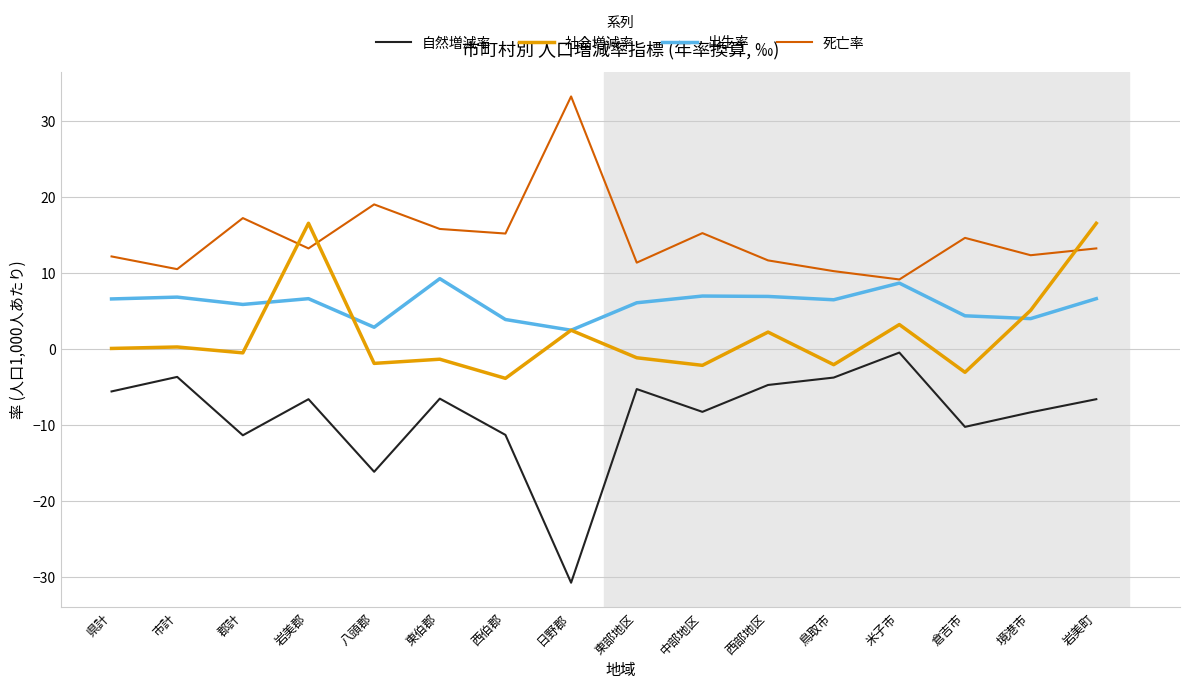

Is it true that 出生率 equals 8.3 at 東部地区?

False